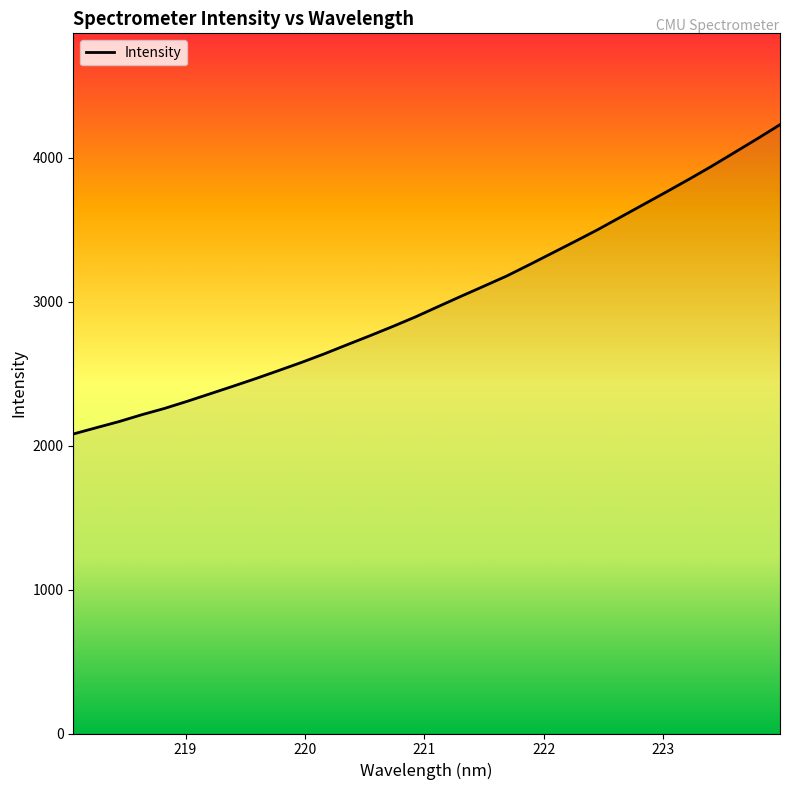

What is the difference between the maximum and minimum values?

2149.3